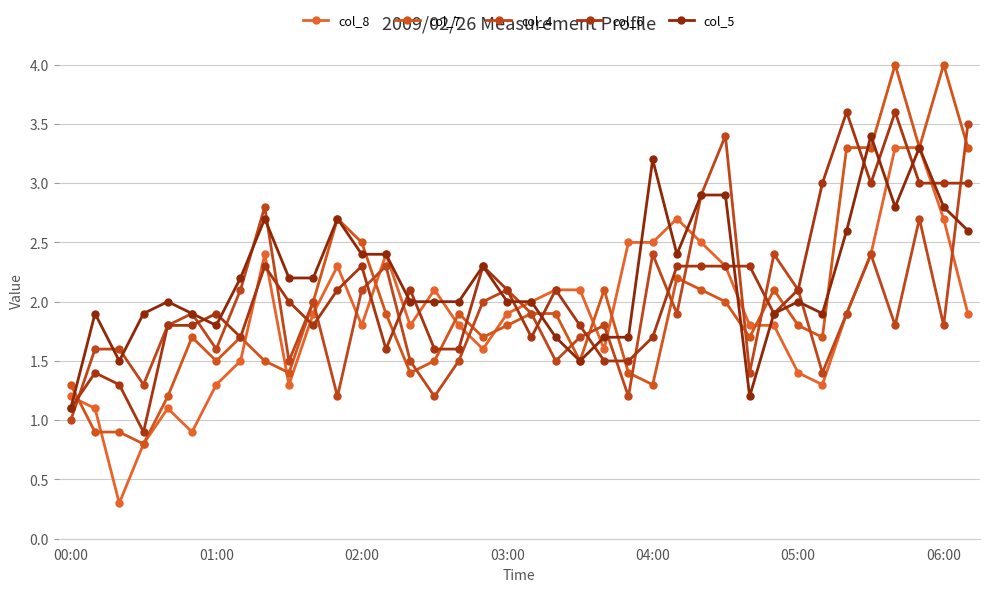

Reading right to left, what are all the values shown in this chart?

col_8: 1.9	2.7	3.3	3.3	2.4	1.9	1.3	1.4	1.8	1.8	2.3	2.5	2.7	2.5	2.5	1.6	2.1	2.1	2.0	1.9	1.6	1.8	2.1	1.8	2.4	1.8	2.3	1.9	1.3	2.4	1.5	1.3	0.9	1.1	0.8	0.3	1.1	1.2
col_7: 3.3	4.0	3.3	4.0	3.3	3.3	1.7	1.8	2.1	1.7	2.0	2.1	2.2	1.3	1.4	2.1	1.5	1.9	1.9	1.8	1.7	1.9	1.5	1.4	1.9	2.5	2.7	2.0	1.4	1.5	1.7	1.5	1.7	1.2	0.8	0.9	0.9	1.3
col_4: 3.5	1.8	2.7	1.8	2.4	1.9	1.4	2.1	2.4	1.4	3.4	2.9	1.9	2.4	1.2	1.8	1.7	1.5	1.9	2.1	2.0	1.5	1.2	1.5	2.3	2.1	1.2	2.0	1.5	2.8	2.1	1.6	1.9	1.8	1.3	1.6	1.6	1.0
col_6: 3.0	3.0	3.0	3.6	3.0	3.6	3.0	2.1	1.9	2.3	2.3	2.3	2.3	1.7	1.5	1.5	1.8	2.1	1.7	2.1	2.3	1.6	1.6	2.1	1.6	2.3	2.1	1.8	2.0	2.3	1.7	1.9	1.8	1.8	0.9	1.3	1.4	1.1
col_5: 2.6	2.8	3.3	2.8	3.4	2.6	1.9	2.0	1.9	1.2	2.9	2.9	2.4	3.2	1.7	1.7	1.5	1.7	2.0	2.0	2.3	2.0	2.0	2.0	2.4	2.4	2.7	2.2	2.2	2.7	2.2	1.8	1.9	2.0	1.9	1.5	1.9	1.1